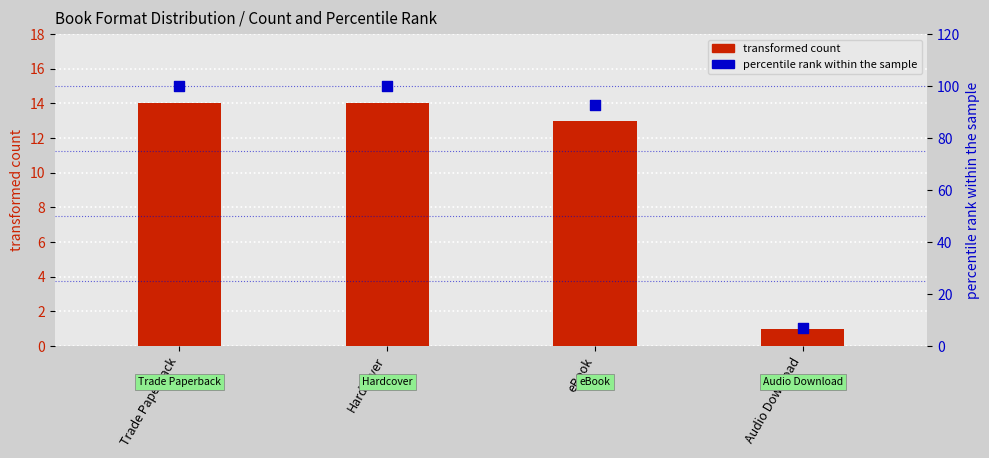

What is the total value across all series at Hardcover?

114.0